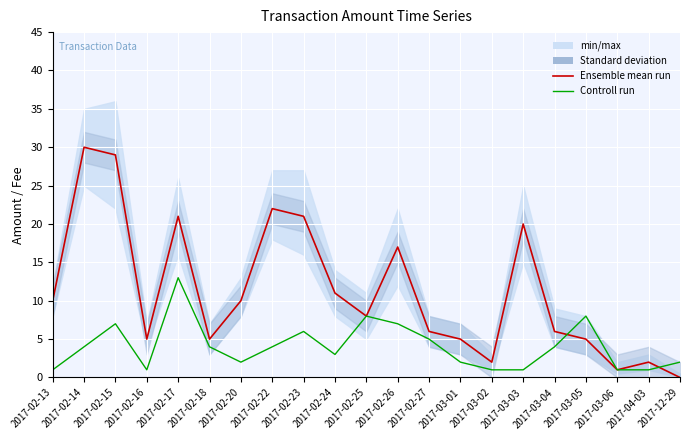

At which label does Controll run first exceed 4?

2017-02-15